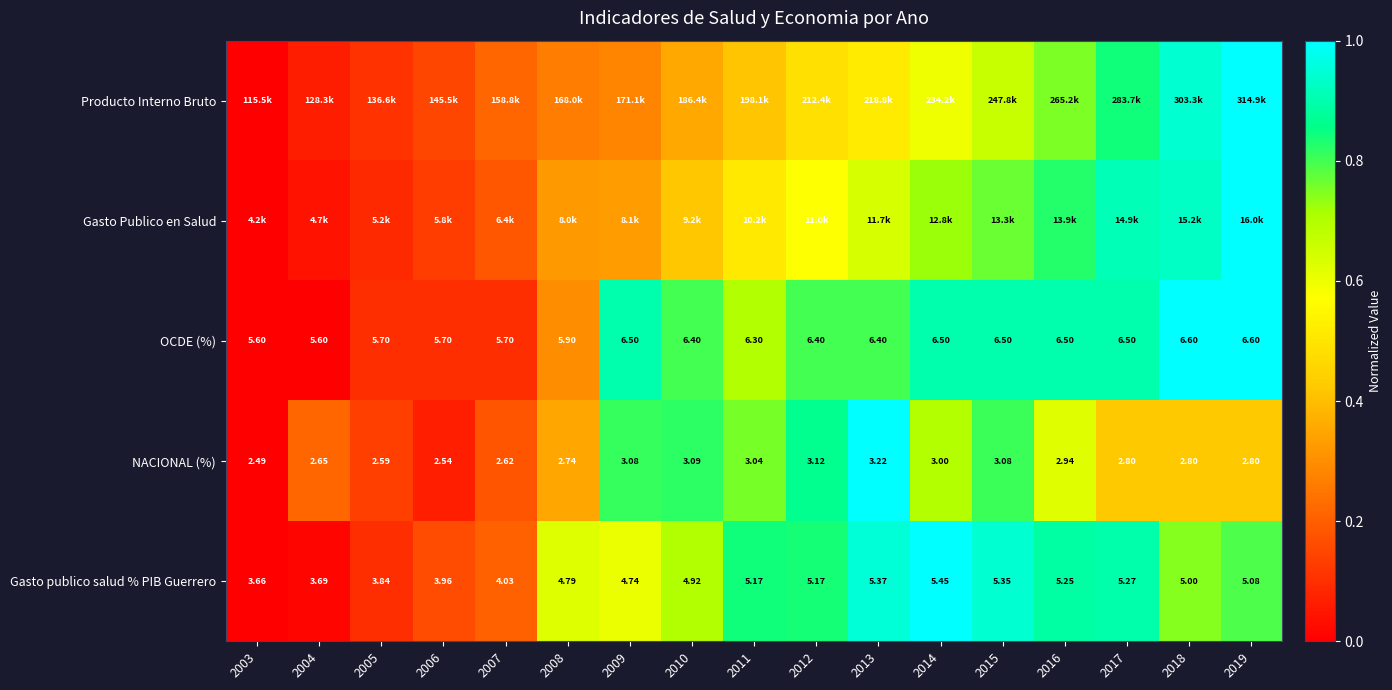

Between 2008 and 2014, which is larger?

2014